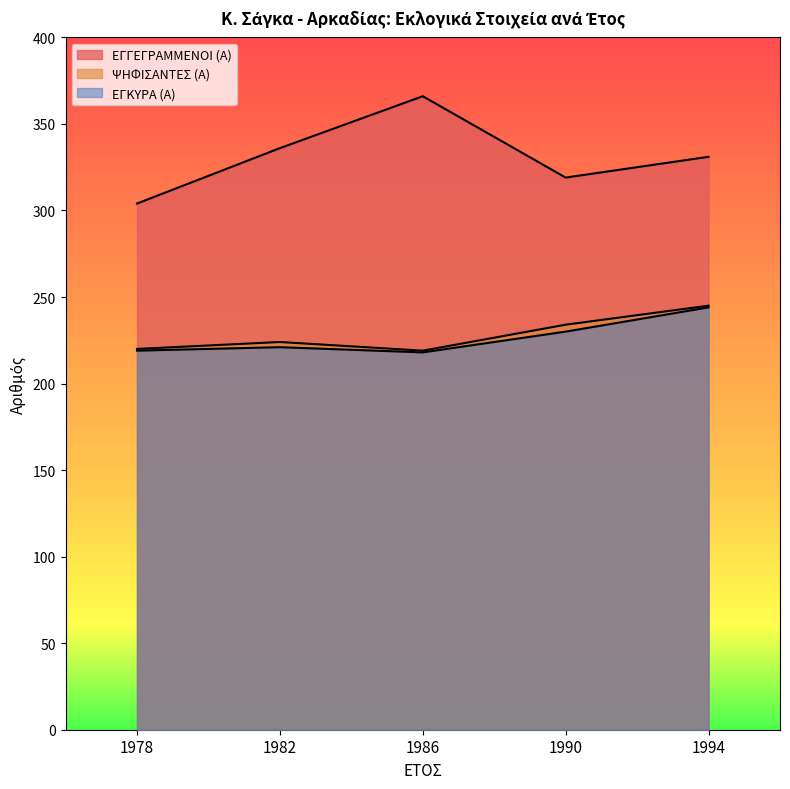

True or false: ΨΗΦΙΣΑΝΤΕΣ (Α) has a value of 220 at 1978.

True